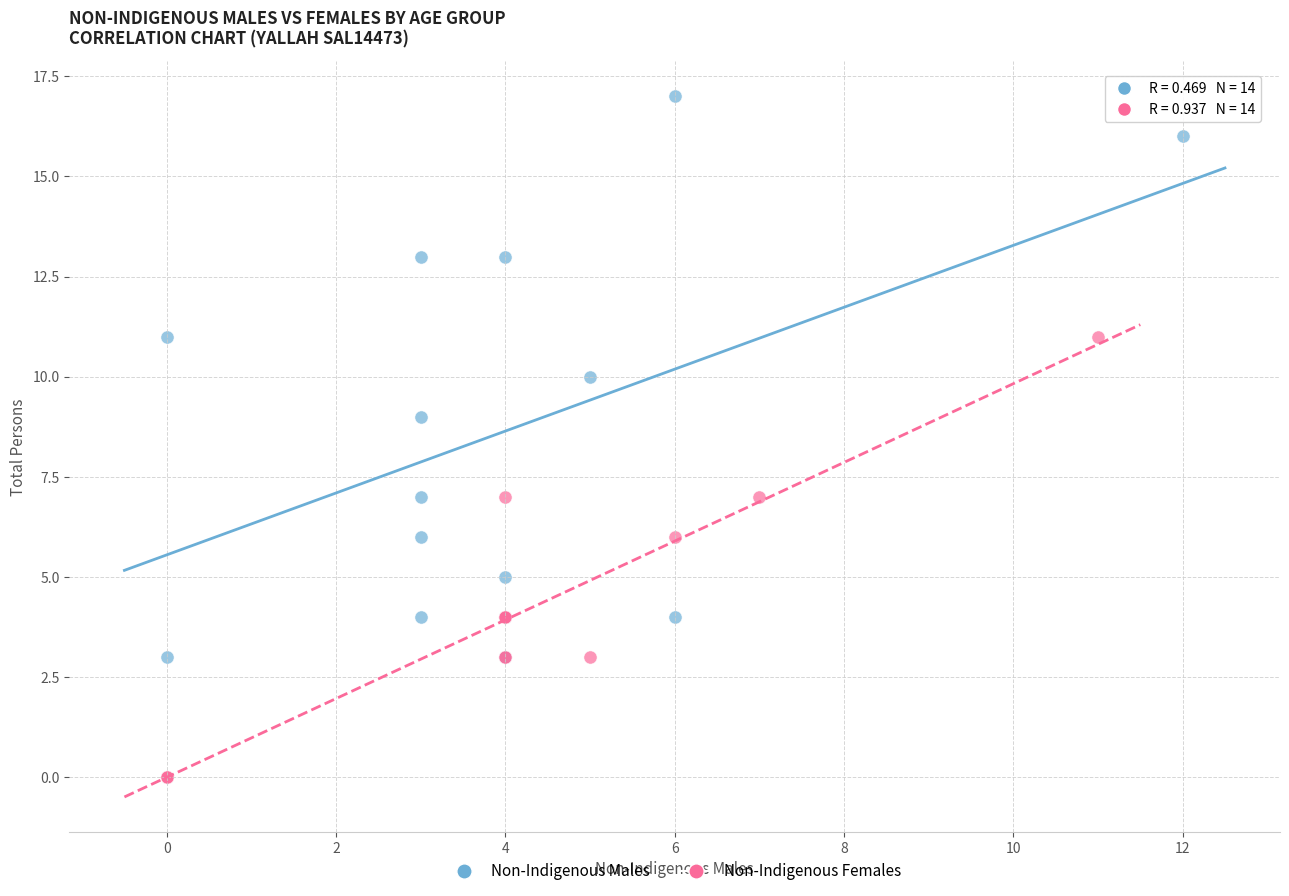

What are all the series names shown in the legend?

Non-Indigenous Males, Non-Indigenous Females